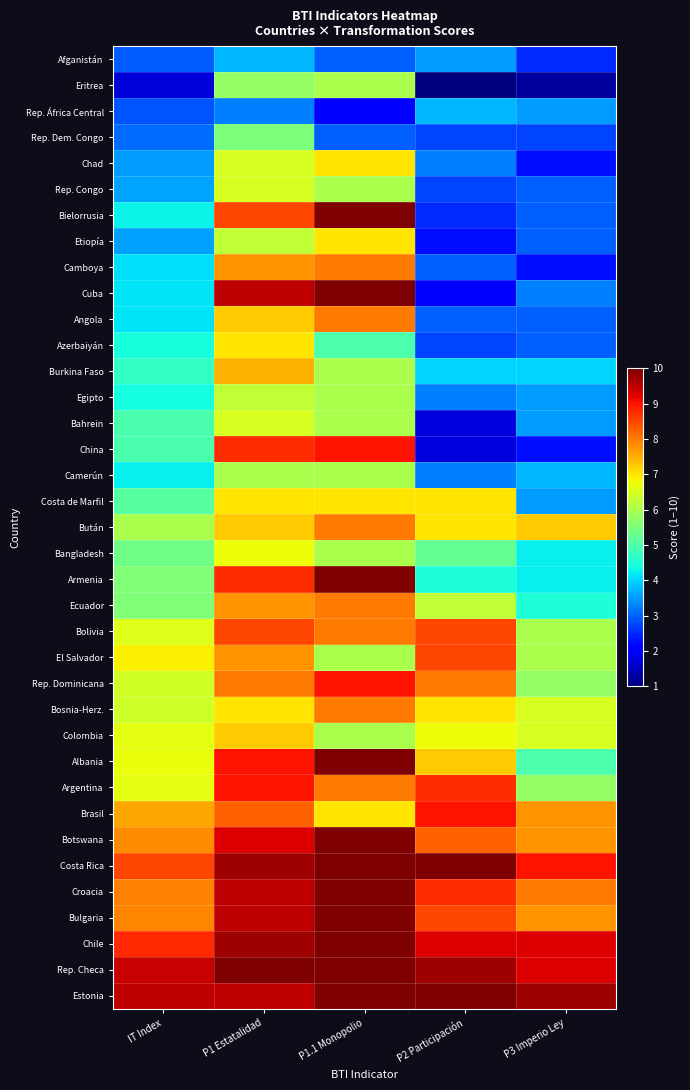

Reading right to left, list all the values displayed in this chart.

Afganistán: P3 Imperio Ley=2.5	P2 Participación=3.5	P1.1 Monopolio=3.0	P1 Estatalidad=3.8	IT Index=3.0
Eritrea: P3 Imperio Ley=1.2	P2 Participación=1.0	P1.1 Monopolio=6.0	P1 Estatalidad=5.8	IT Index=1.7
Rep. África Central: P3 Imperio Ley=3.5	P2 Participación=3.8	P1.1 Monopolio=2.0	P1 Estatalidad=3.2	IT Index=2.9
Rep. Dem. Congo: P3 Imperio Ley=2.8	P2 Participación=2.8	P1.1 Monopolio=3.0	P1 Estatalidad=5.5	IT Index=3.1
Chad: P3 Imperio Ley=2.2	P2 Participación=3.2	P1.1 Monopolio=7.0	P1 Estatalidad=6.5	IT Index=3.5
Rep. Congo: P3 Imperio Ley=3.0	P2 Participación=2.8	P1.1 Monopolio=6.0	P1 Estatalidad=6.5	IT Index=3.6
Bielorrusia: P3 Imperio Ley=3.0	P2 Participación=2.5	P1.1 Monopolio=10.0	P1 Estatalidad=8.5	IT Index=4.3
Etiopía: P3 Imperio Ley=3.0	P2 Participación=2.2	P1.1 Monopolio=7.0	P1 Estatalidad=6.2	IT Index=3.5
Camboya: P3 Imperio Ley=2.2	P2 Participación=3.0	P1.1 Monopolio=8.0	P1 Estatalidad=7.8	IT Index=4.1
Cuba: P3 Imperio Ley=3.2	P2 Participación=2.0	P1.1 Monopolio=10.0	P1 Estatalidad=9.5	IT Index=4.1
Angola: P3 Imperio Ley=3.0	P2 Participación=3.0	P1.1 Monopolio=8.0	P1 Estatalidad=7.2	IT Index=4.2
Azerbaiyán: P3 Imperio Ley=3.0	P2 Participación=2.8	P1.1 Monopolio=5.0	P1 Estatalidad=7.0	IT Index=4.4
Burkina Faso: P3 Imperio Ley=4.0	P2 Participación=4.0	P1.1 Monopolio=6.0	P1 Estatalidad=7.5	IT Index=4.7
Egipto: P3 Imperio Ley=3.5	P2 Participación=3.2	P1.1 Monopolio=6.0	P1 Estatalidad=6.2	IT Index=4.4
Bahrein: P3 Imperio Ley=3.5	P2 Participación=1.8	P1.1 Monopolio=6.0	P1 Estatalidad=6.5	IT Index=5.0
China: P3 Imperio Ley=2.2	P2 Participación=1.8	P1.1 Monopolio=9.0	P1 Estatalidad=8.8	IT Index=4.9
Camerún: P3 Imperio Ley=3.8	P2 Participación=3.2	P1.1 Monopolio=6.0	P1 Estatalidad=6.0	IT Index=4.3
Costa de Marfil: P3 Imperio Ley=3.5	P2 Participación=7.0	P1.1 Monopolio=7.0	P1 Estatalidad=7.0	IT Index=5.1
Bután: P3 Imperio Ley=7.2	P2 Participación=7.0	P1.1 Monopolio=8.0	P1 Estatalidad=7.2	IT Index=6.0
Bangladesh: P3 Imperio Ley=4.2	P2 Participación=5.2	P1.1 Monopolio=6.0	P1 Estatalidad=6.8	IT Index=5.4
Armenia: P3 Imperio Ley=4.2	P2 Participación=4.5	P1.1 Monopolio=10.0	P1 Estatalidad=8.8	IT Index=5.6
Ecuador: P3 Imperio Ley=4.5	P2 Participación=6.2	P1.1 Monopolio=8.0	P1 Estatalidad=7.8	IT Index=5.5
Bolivia: P3 Imperio Ley=6.0	P2 Participación=8.5	P1.1 Monopolio=8.0	P1 Estatalidad=8.5	IT Index=6.6
El Salvador: P3 Imperio Ley=6.0	P2 Participación=8.5	P1.1 Monopolio=6.0	P1 Estatalidad=7.8	IT Index=6.9
Rep. Dominicana: P3 Imperio Ley=5.8	P2 Participación=8.0	P1.1 Monopolio=9.0	P1 Estatalidad=8.0	IT Index=6.4
Bosnia-Herz.: P3 Imperio Ley=6.5	P2 Participación=7.0	P1.1 Monopolio=8.0	P1 Estatalidad=7.0	IT Index=6.4
Colombia: P3 Imperio Ley=6.5	P2 Participación=6.8	P1.1 Monopolio=6.0	P1 Estatalidad=7.2	IT Index=6.6
Albania: P3 Imperio Ley=5.0	P2 Participación=7.2	P1.1 Monopolio=10.0	P1 Estatalidad=9.0	IT Index=6.7
Argentina: P3 Imperio Ley=5.8	P2 Participación=8.8	P1.1 Monopolio=8.0	P1 Estatalidad=9.0	IT Index=6.7
Brasil: P3 Imperio Ley=7.8	P2 Participación=9.0	P1.1 Monopolio=7.0	P1 Estatalidad=8.2	IT Index=7.6
Botswana: P3 Imperio Ley=7.8	P2 Participación=8.2	P1.1 Monopolio=10.0	P1 Estatalidad=9.2	IT Index=7.8
Costa Rica: P3 Imperio Ley=9.0	P2 Participación=10.0	P1.1 Monopolio=10.0	P1 Estatalidad=9.8	IT Index=8.5
Croacia: P3 Imperio Ley=8.0	P2 Participación=8.8	P1.1 Monopolio=10.0	P1 Estatalidad=9.5	IT Index=7.9
Bulgaria: P3 Imperio Ley=7.8	P2 Participación=8.5	P1.1 Monopolio=10.0	P1 Estatalidad=9.5	IT Index=7.9
Chile: P3 Imperio Ley=9.2	P2 Participación=9.2	P1.1 Monopolio=10.0	P1 Estatalidad=9.8	IT Index=8.8
Rep. Checa: P3 Imperio Ley=9.2	P2 Participación=9.8	P1.1 Monopolio=10.0	P1 Estatalidad=10.0	IT Index=9.4
Estonia: P3 Imperio Ley=9.8	P2 Participación=10.0	P1.1 Monopolio=10.0	P1 Estatalidad=9.5	IT Index=9.5